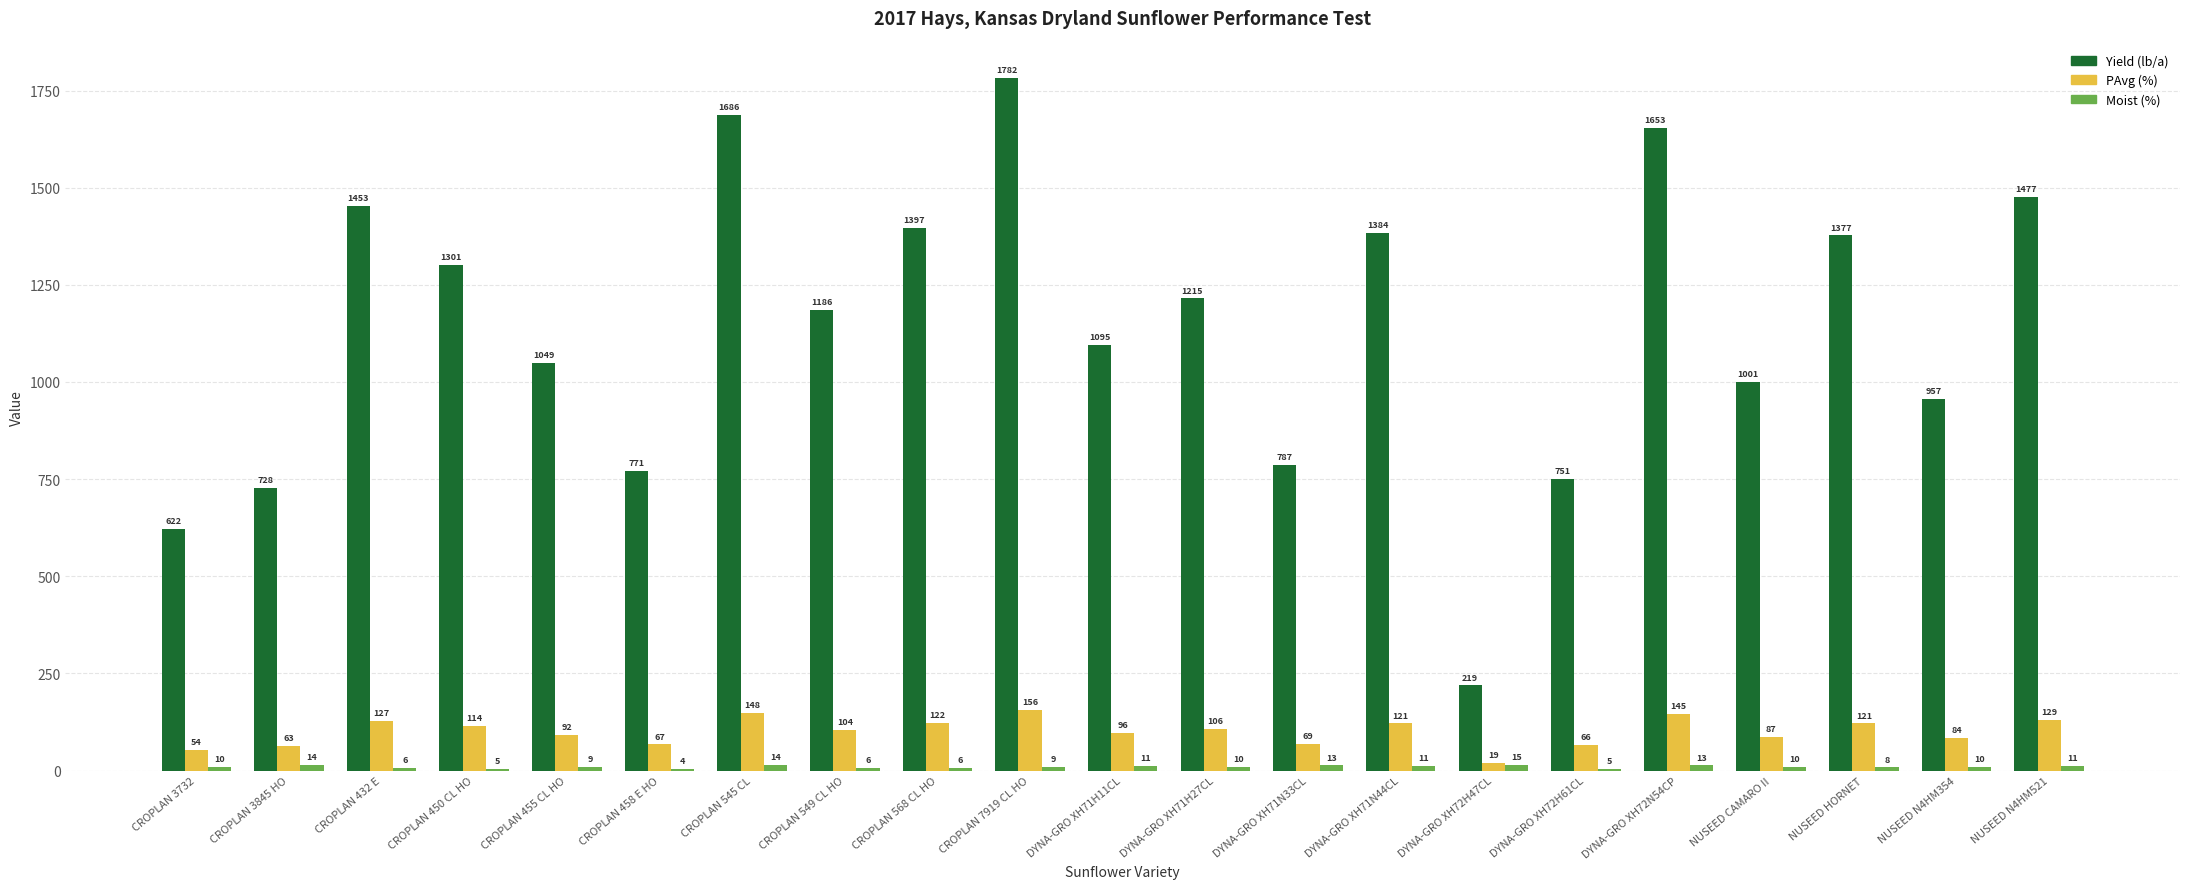

Which series has the widest spread of values?

Yield (lb/a)